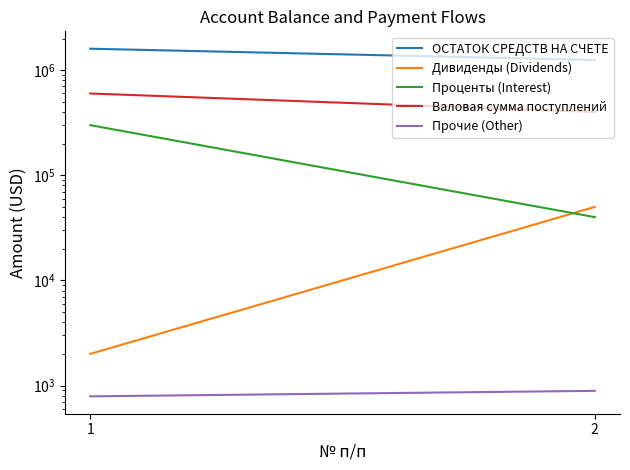

What is the maximum value shown in the chart?

1600000